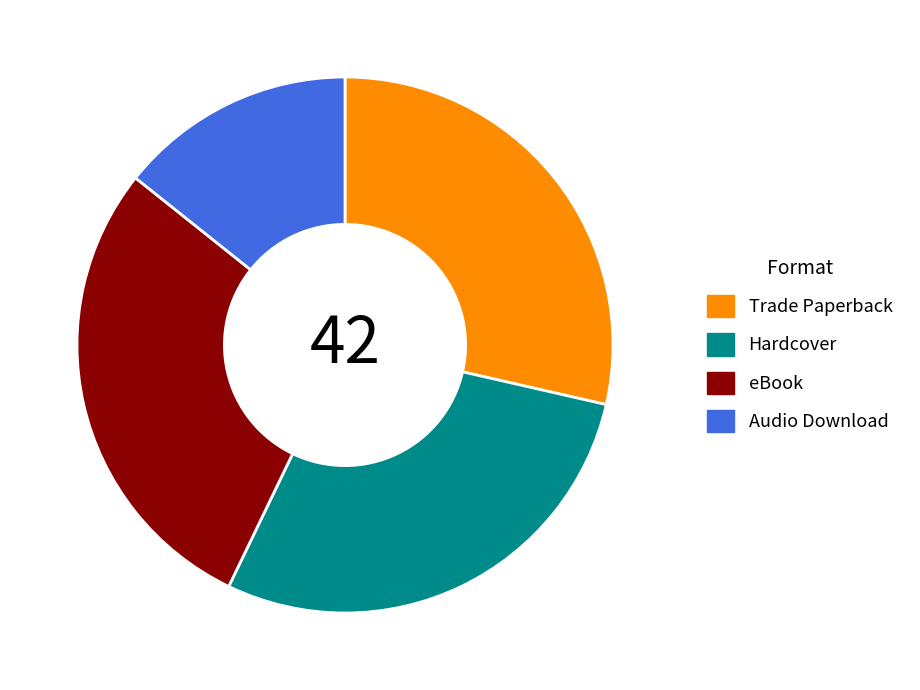

Which slice is the smallest?

Audio Download